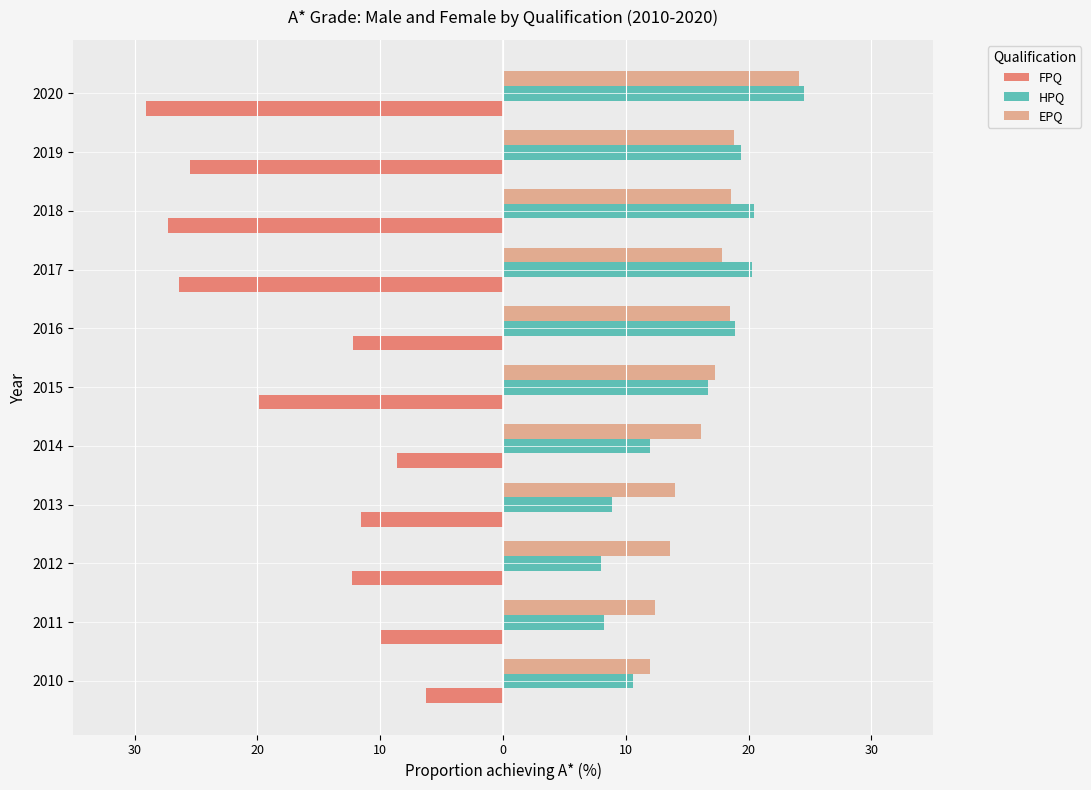

What are all the series names shown in the legend?

FPQ, HPQ, EPQ